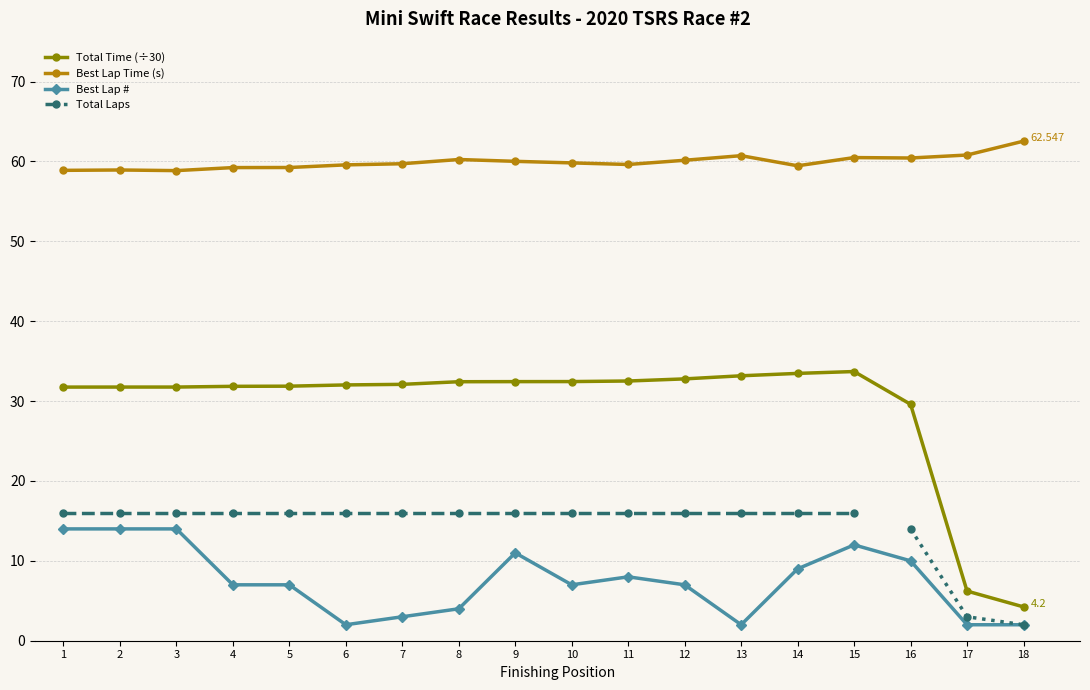

True or false: Best Lap # and Best Lap Time (s) intersect in this chart.

False